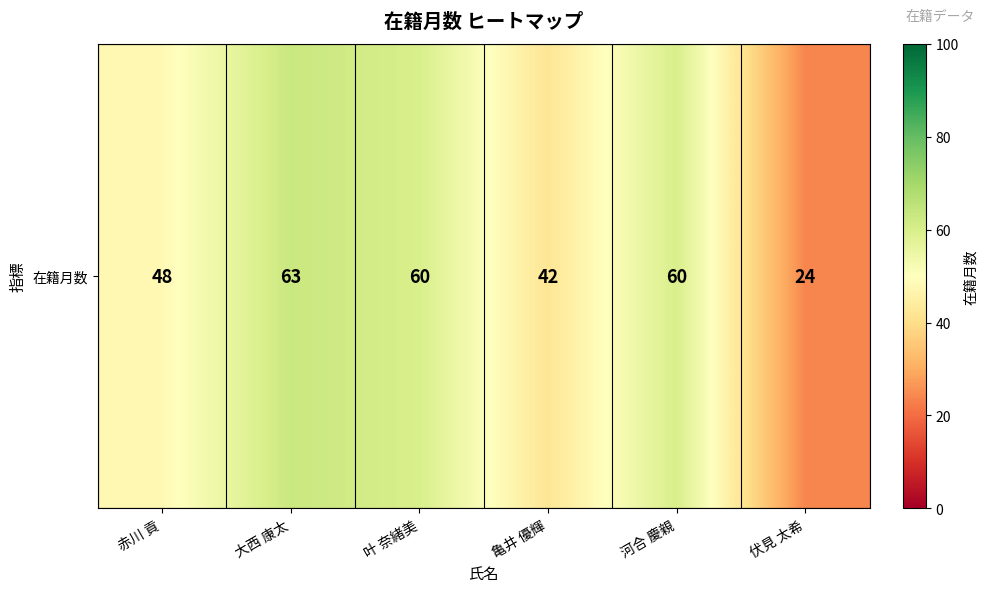

What is the difference between the maximum and minimum values?

39